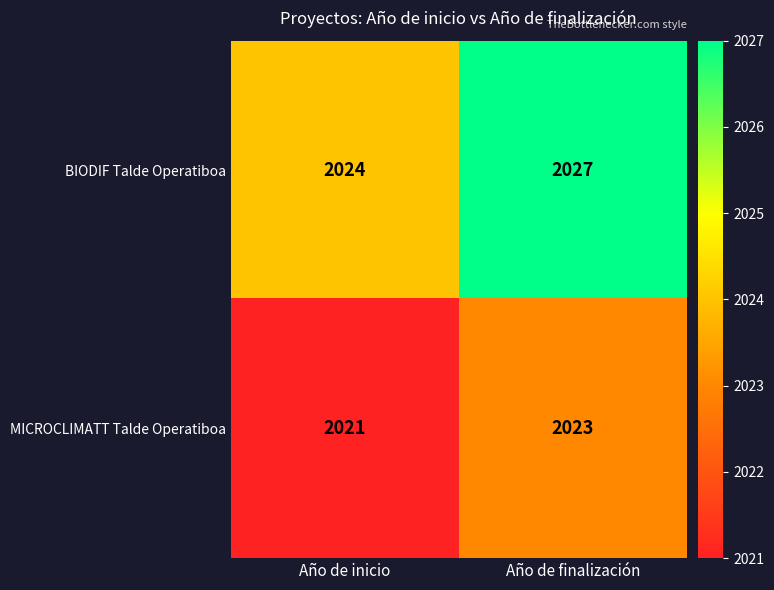

Which series has the largest total across all categories?

BIODIF Talde Operatiboa